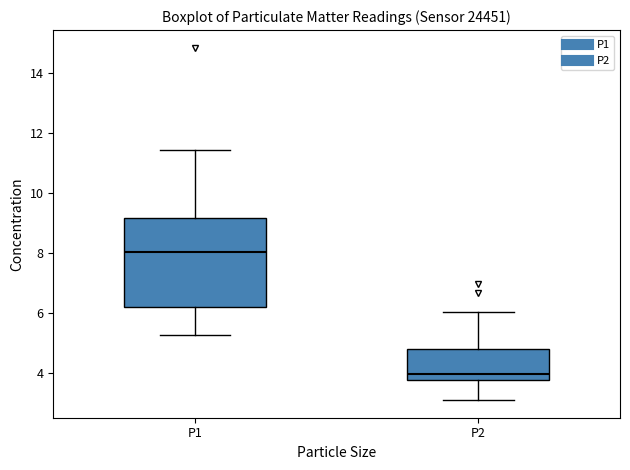

Reading left to right, read every box against the y-axis: the position of its median line, the range the box covers, and the ends of its whiskers. The values are not printed on the chart, so give them approximately, as read against the axis.

P1: median 8.0, box 6.2 to 9.2, whiskers 5.2 to 11.4
P2: median 4.0, box 3.8 to 4.8, whiskers 3.0 to 6.0